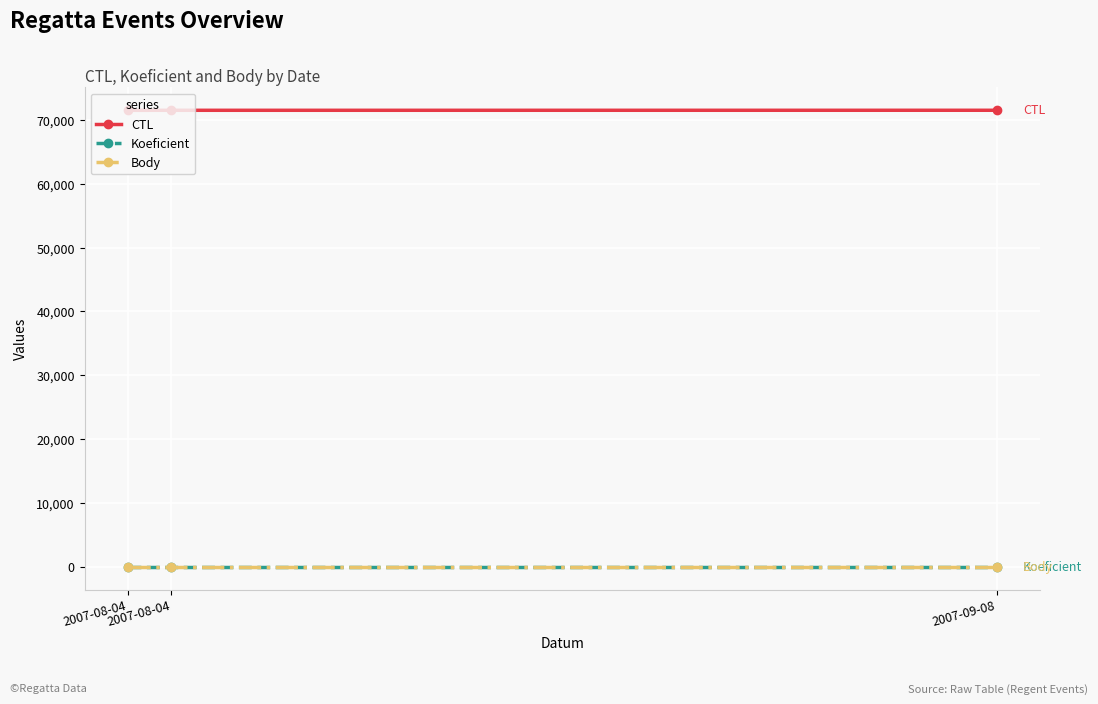

Is this an area chart (filled region under the line)?

No